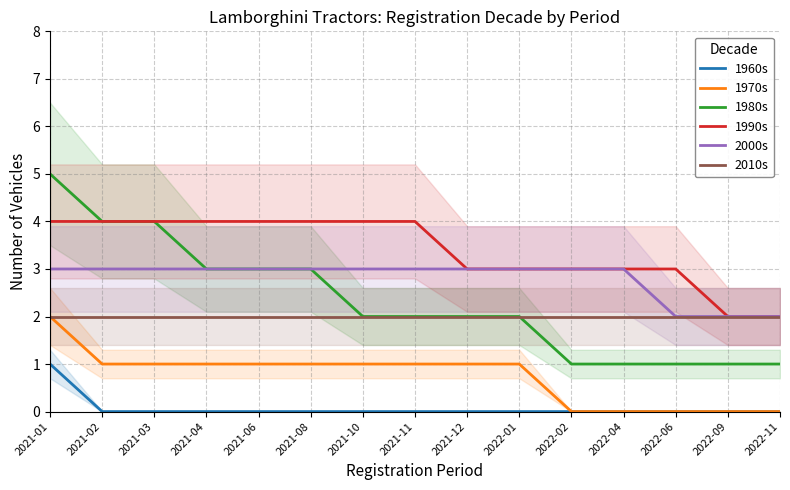

True or false: 1990s has a value of 4 at 2021-02.

True